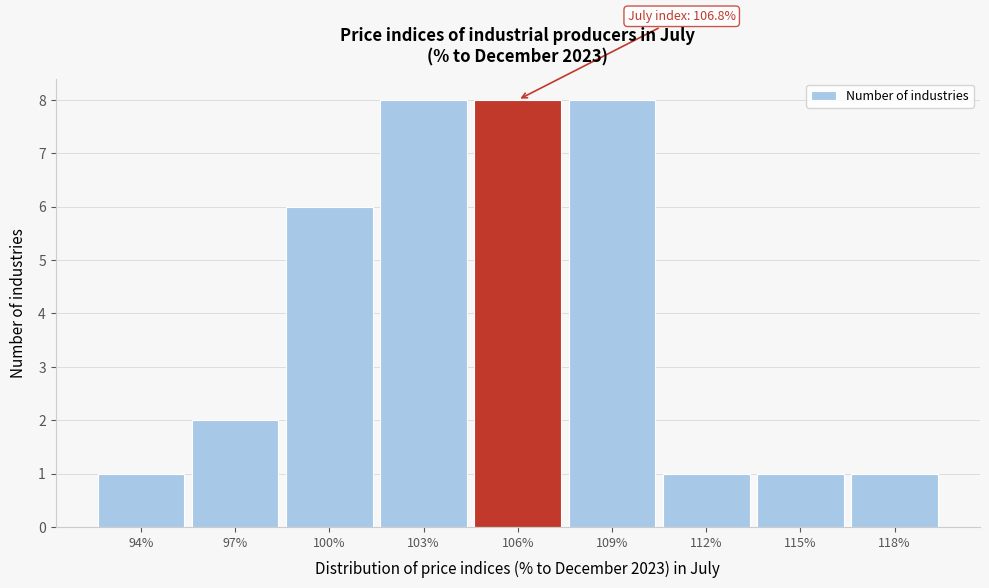

Reading right to left, what are all the values shown in this chart?

118%=1	115%=1	112%=1	109%=8	106%=8	103%=8	100%=6	97%=2	94%=1